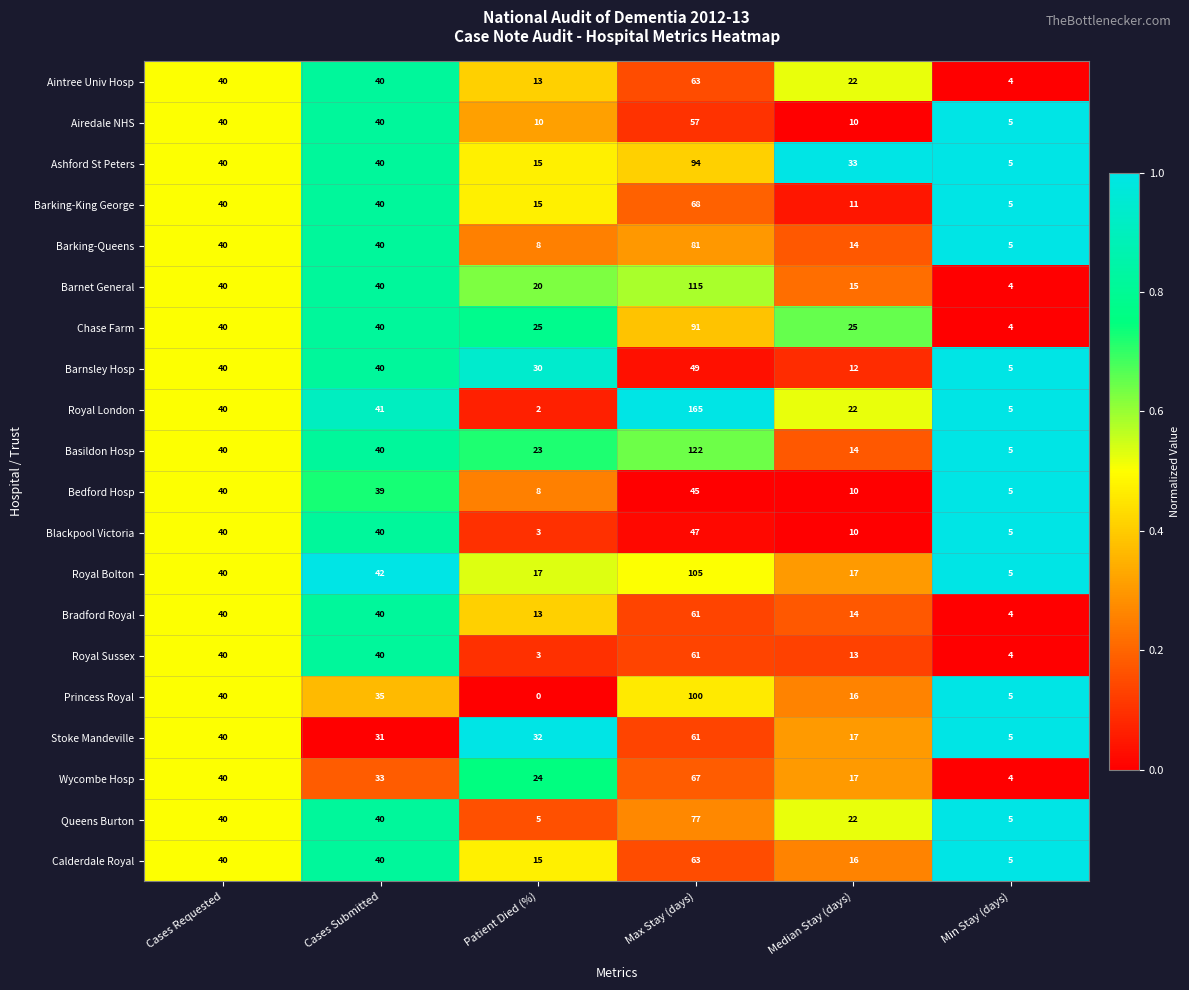

Which series has the largest range (max minus min)?

Royal London